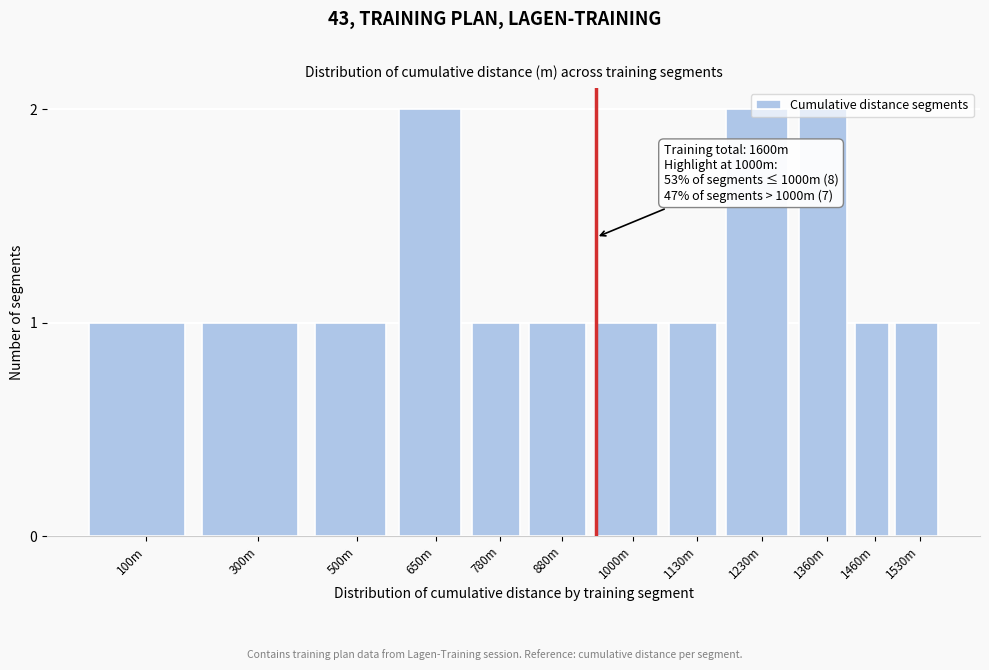

The chart shows a value of 1 at 1130m. True or false?

True